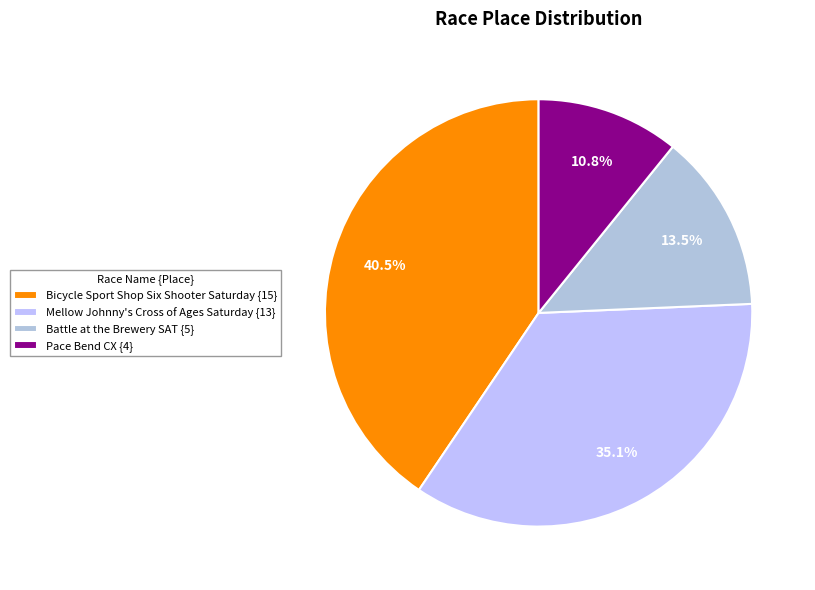

Does any single category account for the majority?

No